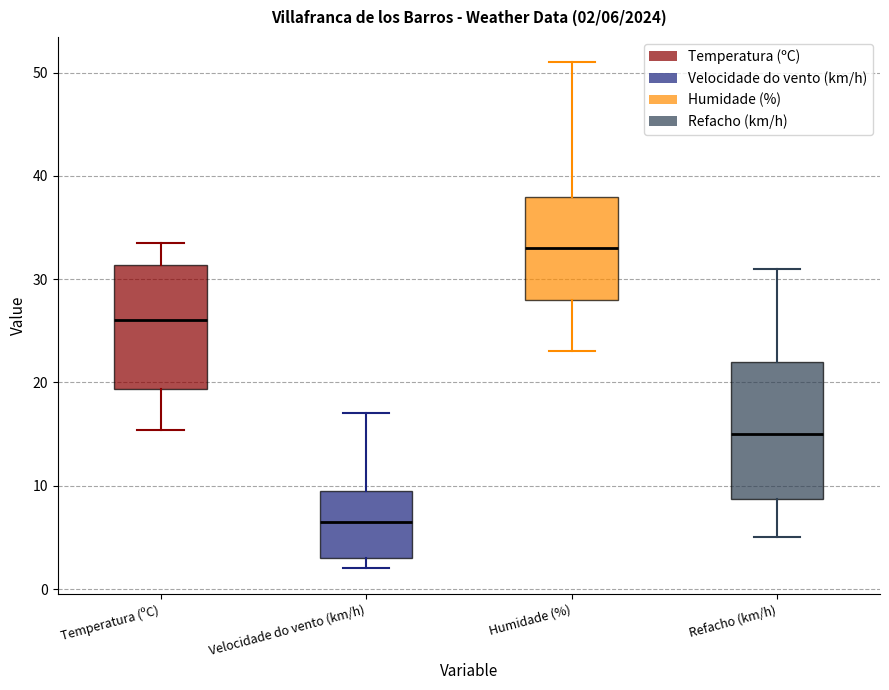

Which box's median line is the lowest?

Velocidade do vento (km/h)